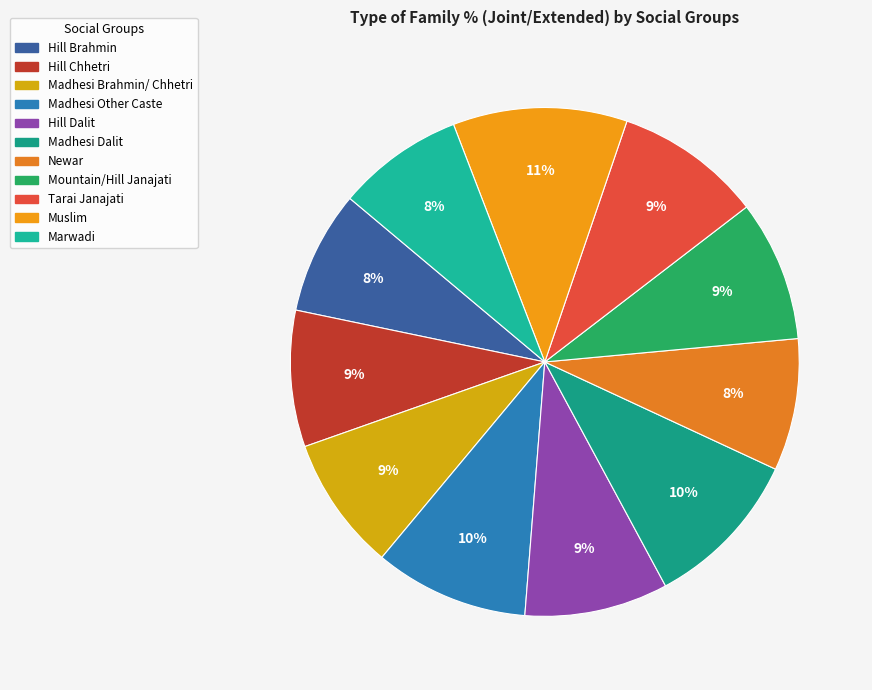

Which category has the smallest portion of the pie?

Hill Brahmin